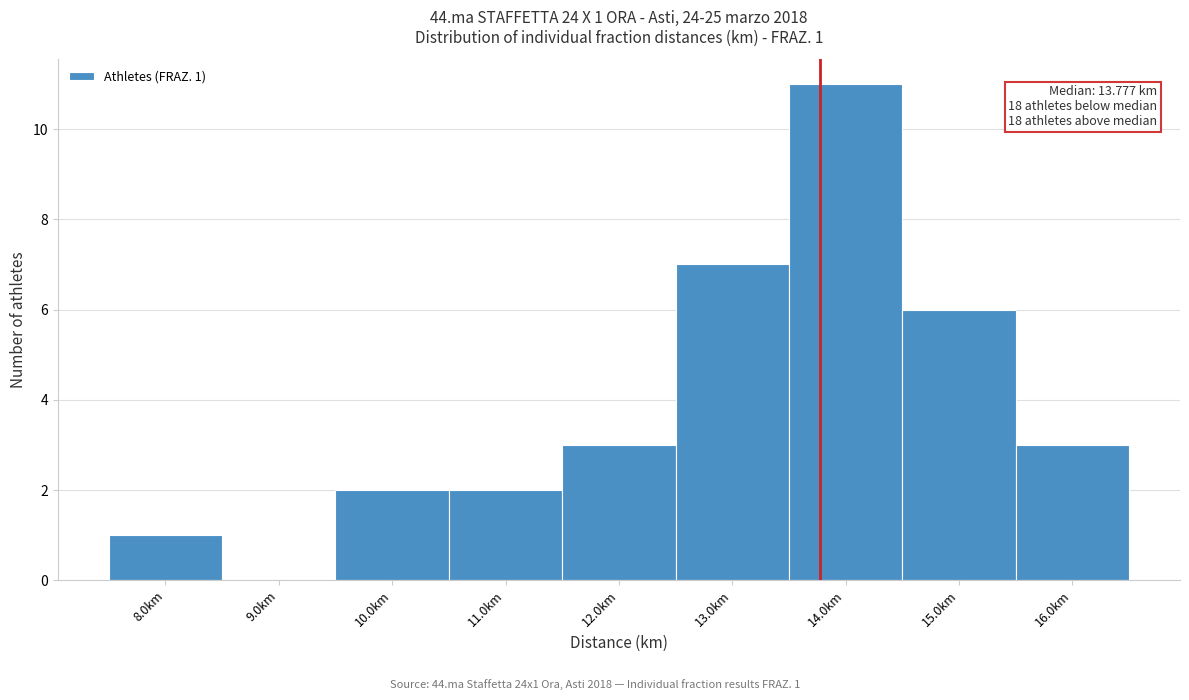

Over which range of the x-axis is the bar tallest?

13.5 to 14.5